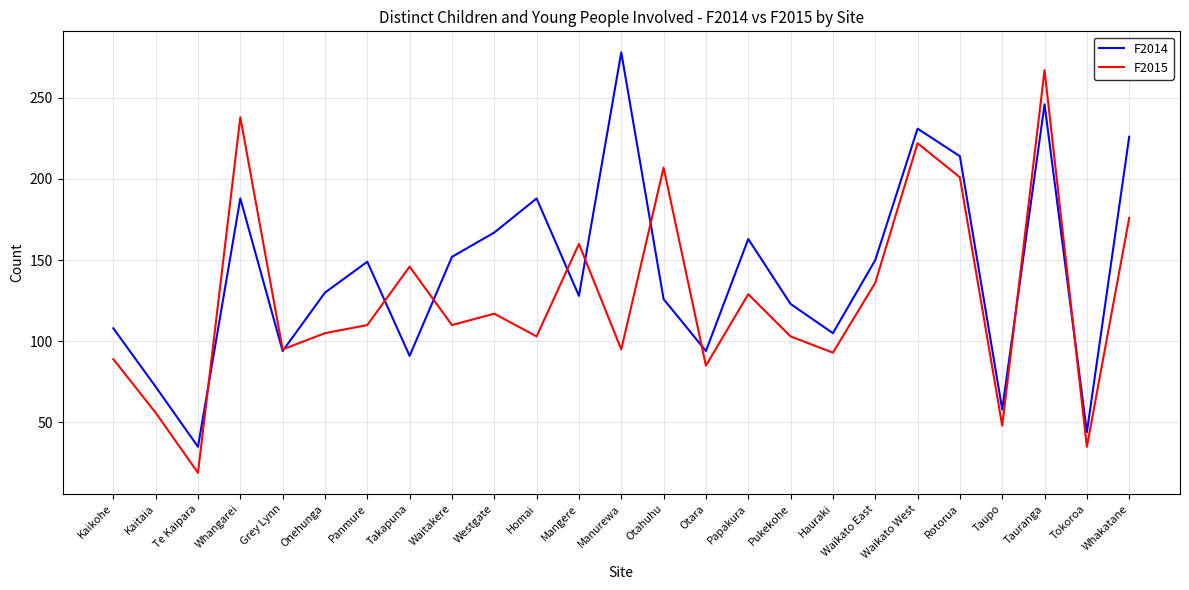

What is the difference between the F2015 values at Rotorua and Kaitaia?

145